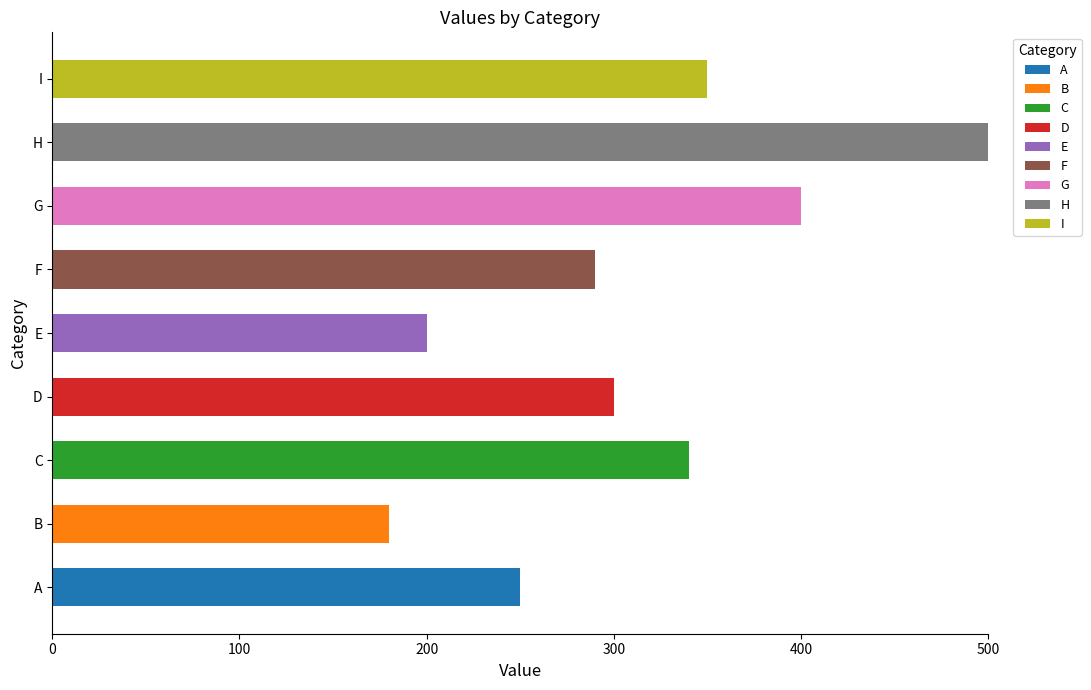

What is the total value across all series at G?

400